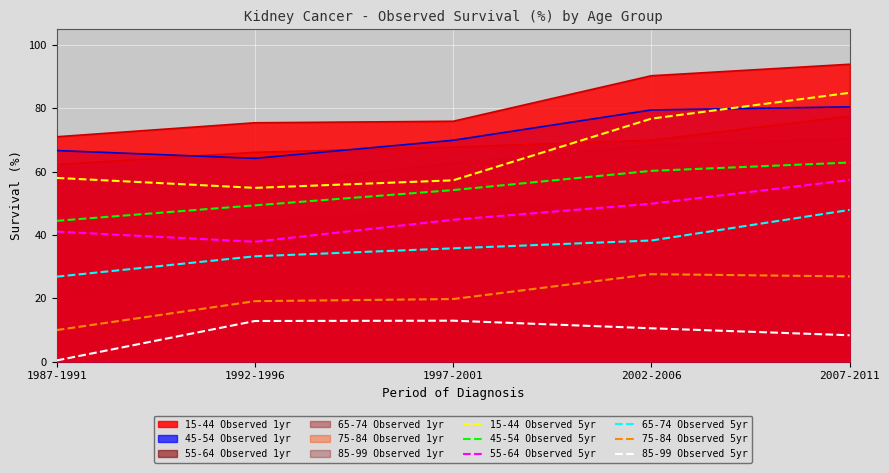

What is the difference between the second highest and minimum values in the 45-54 Observed 5yr series?

15.8